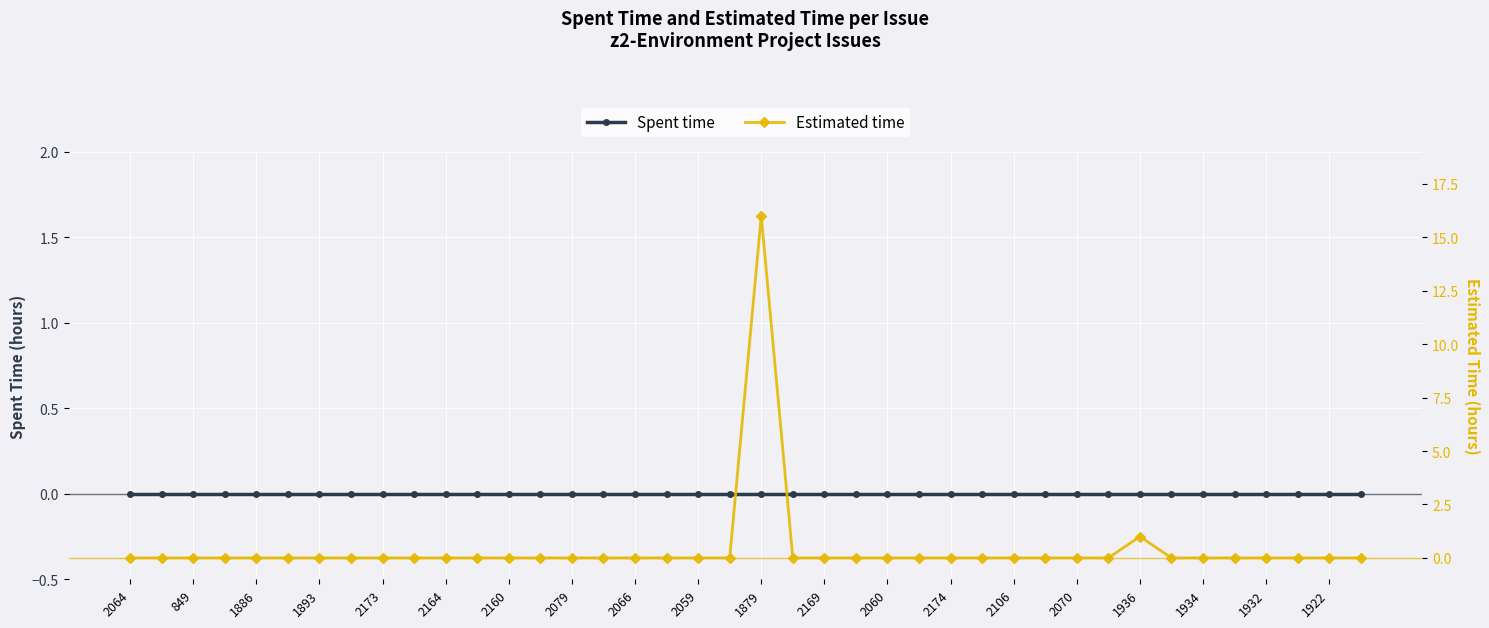

True or false: Spent time and Estimated time cross at least once.

False